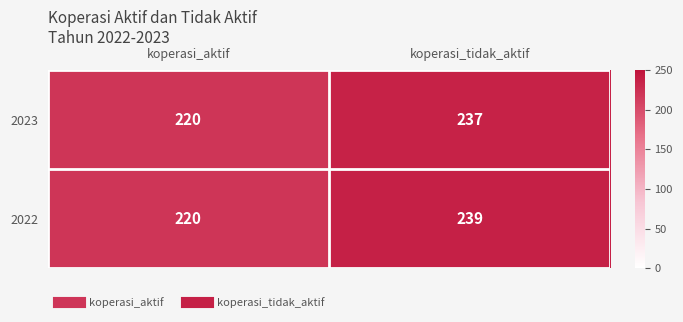

List the series in order of their overall mean, highest first.

2022, 2023